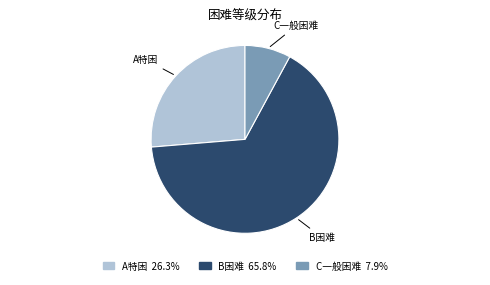

Is the sum of B困难 65.8% and C一般困难 7.9% greater than half?

Yes